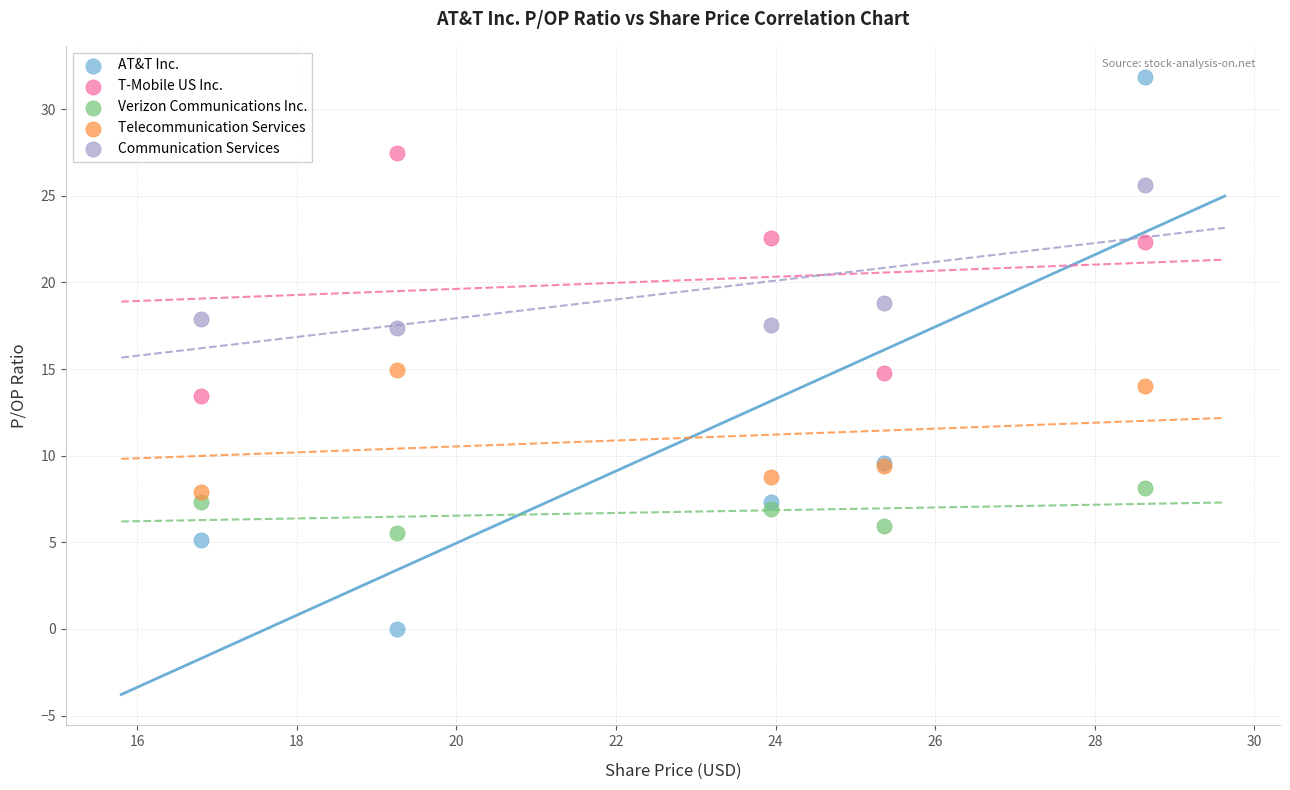

What are all the series names shown in the legend?

AT&T Inc., T-Mobile US Inc., Verizon Communications Inc., Telecommunication Services, Communication Services